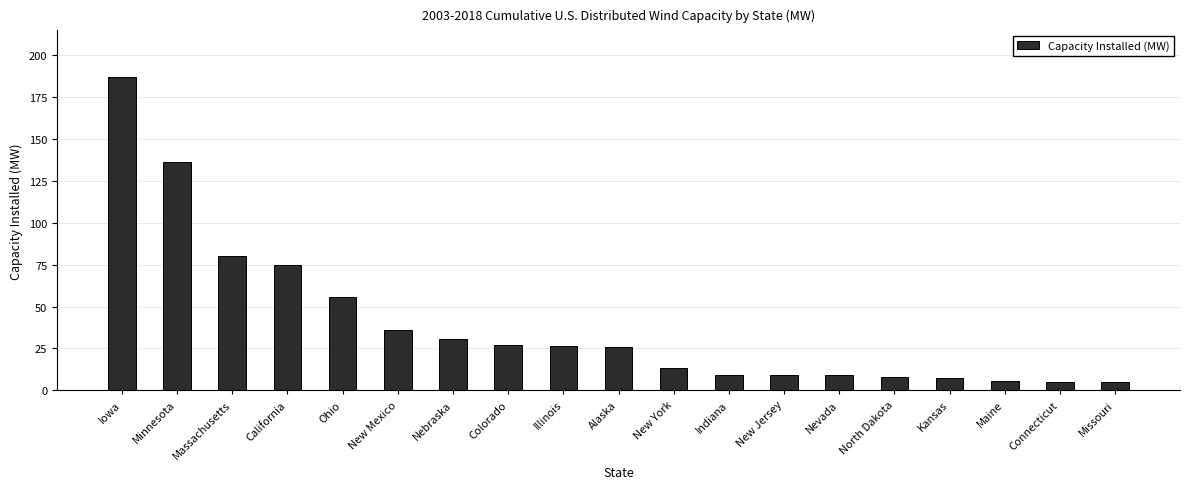

What is the minimum value shown in the chart?

5.1